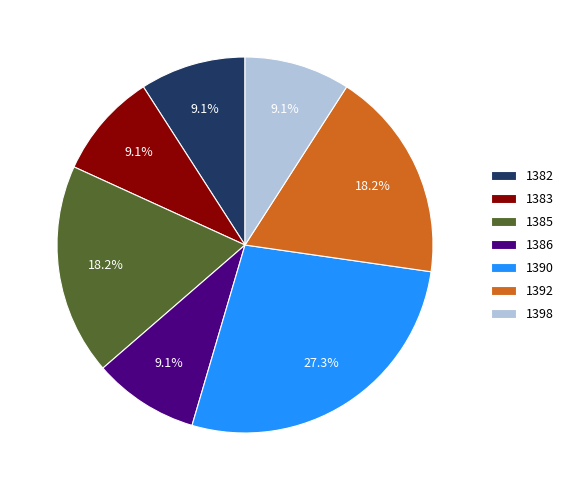

True or false: 1390 accounts for 36% of the total.

False